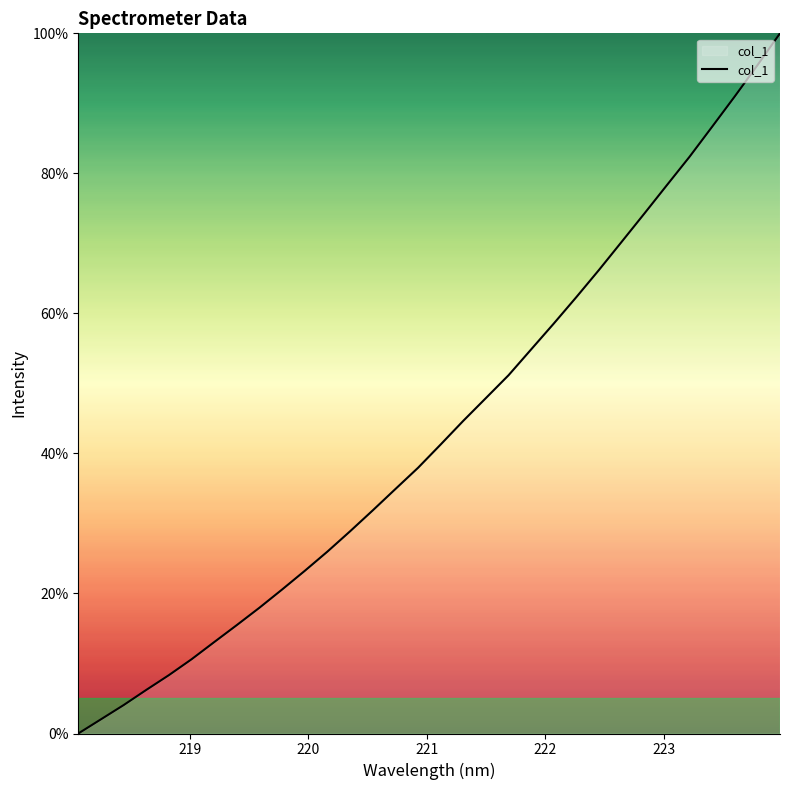

What is the average value?

43.3